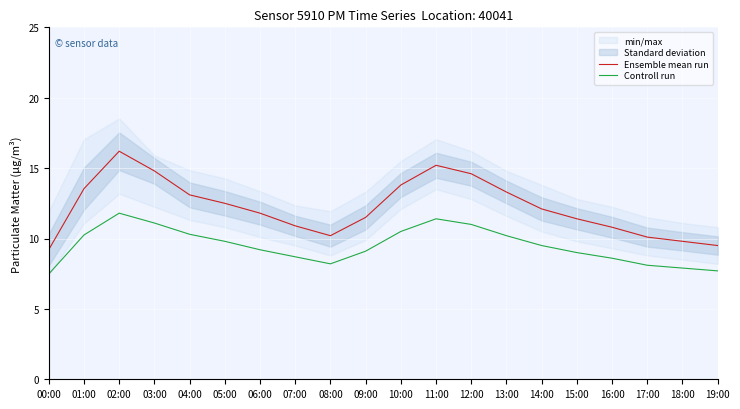

How many lines are shown in the chart?

2